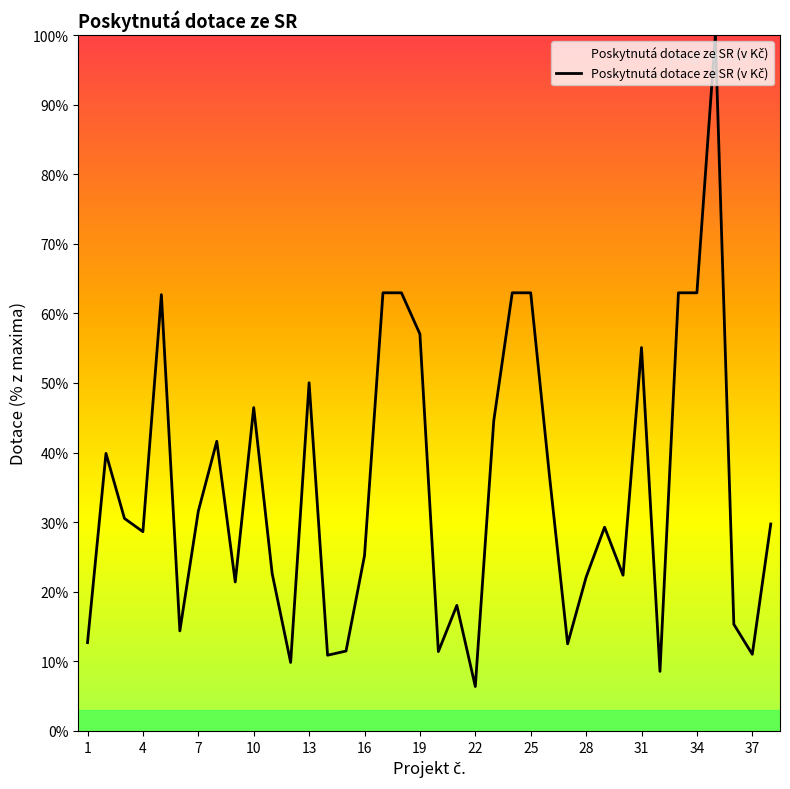

What is the difference between the maximum and minimum values?

93.6